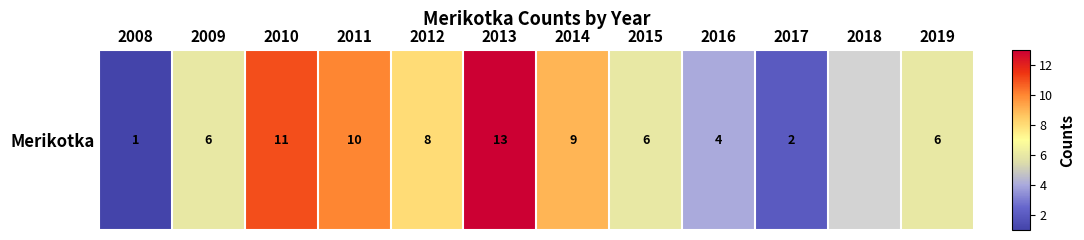

What is the difference between the maximum and minimum values?

12.0